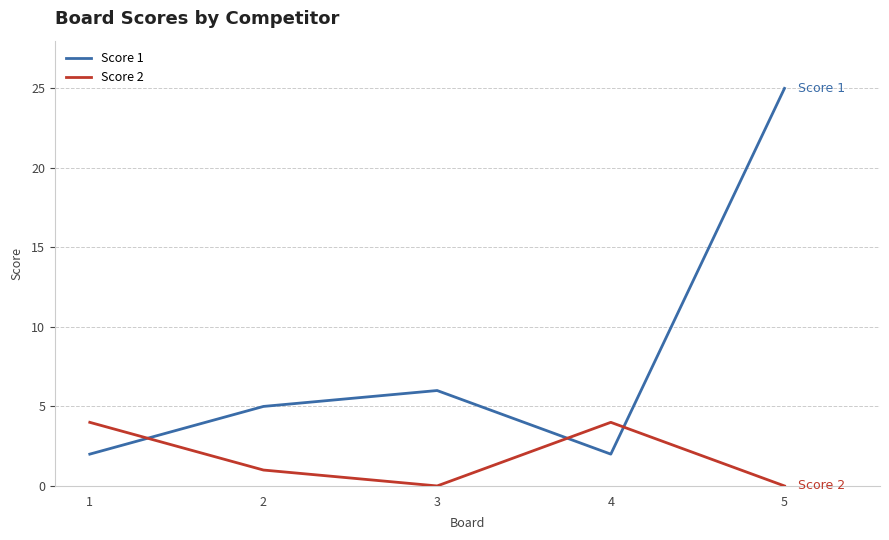

Between which two adjacent categories do Score 1 and Score 2 first intersect?

1 and 2